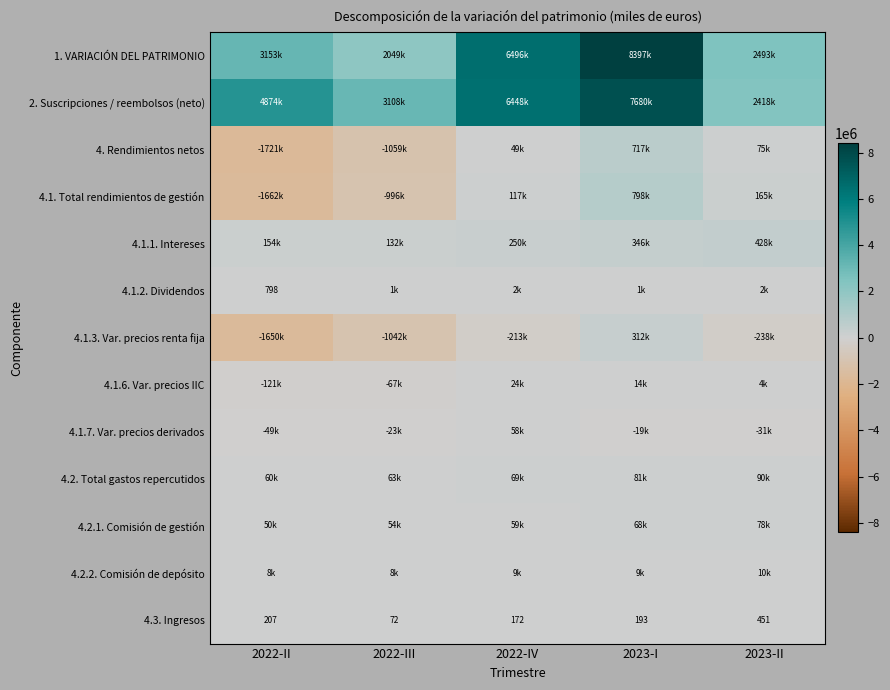

Which series has the largest range (max minus min)?

1. VARIACIÓN DEL PATRIMONIO